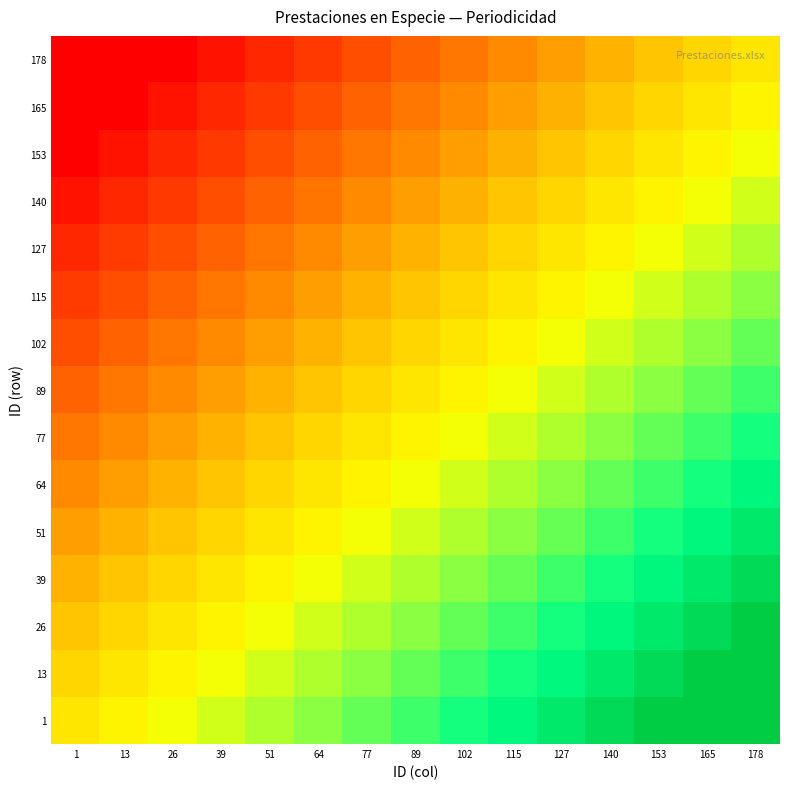

At how many categories does at least one series exceed 0?

14